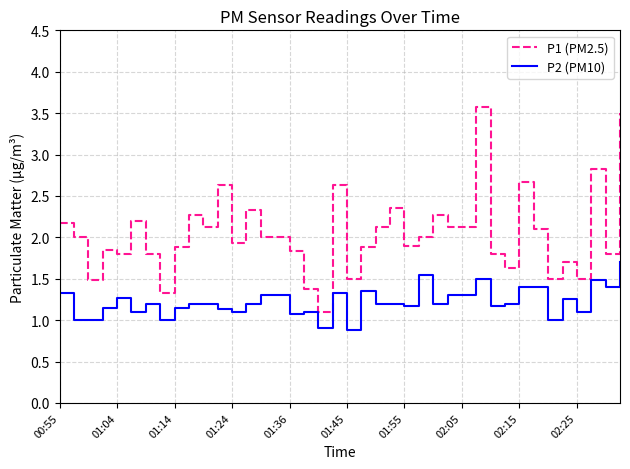

Which series has the widest spread of values?

P1 (PM2.5)